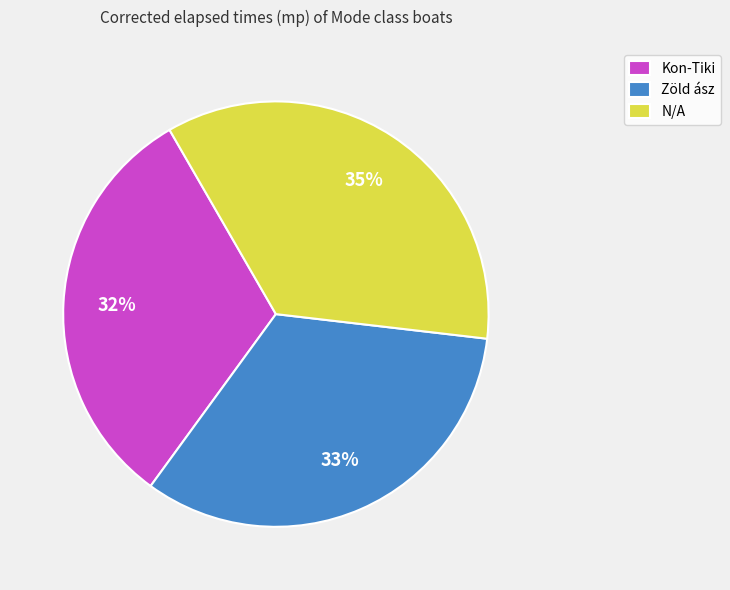

Which has a higher value, N/A or Kon-Tiki?

N/A